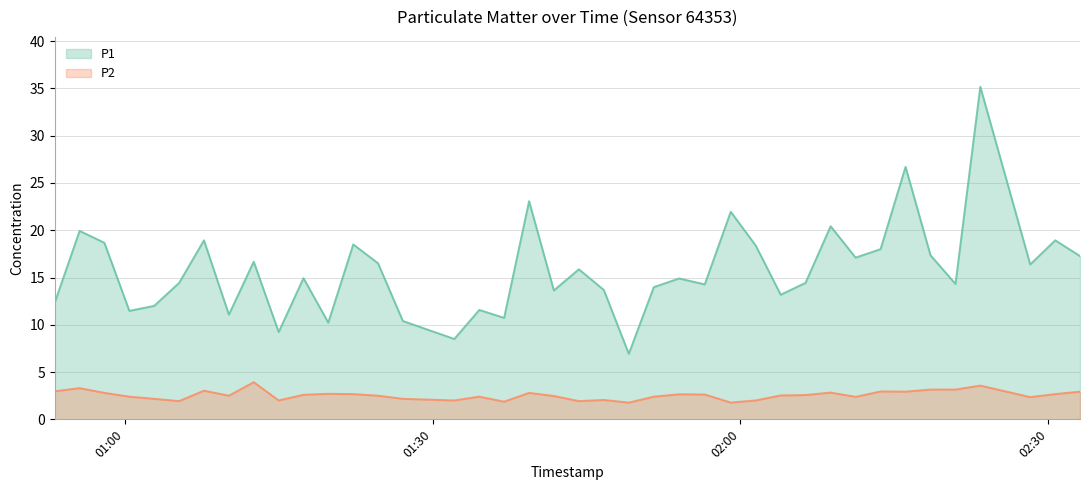

What is the sum of the P1 values at 2024-03-23T01:32:07 and 2024-03-23T02:20:57?

22.8